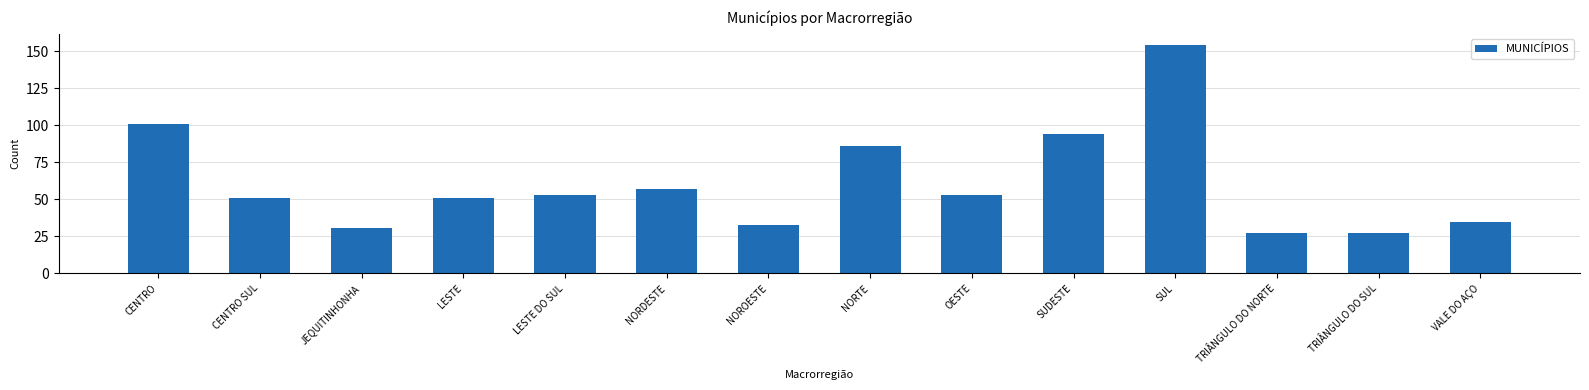

What is the change in value from CENTRO to NOROESTE?

-68